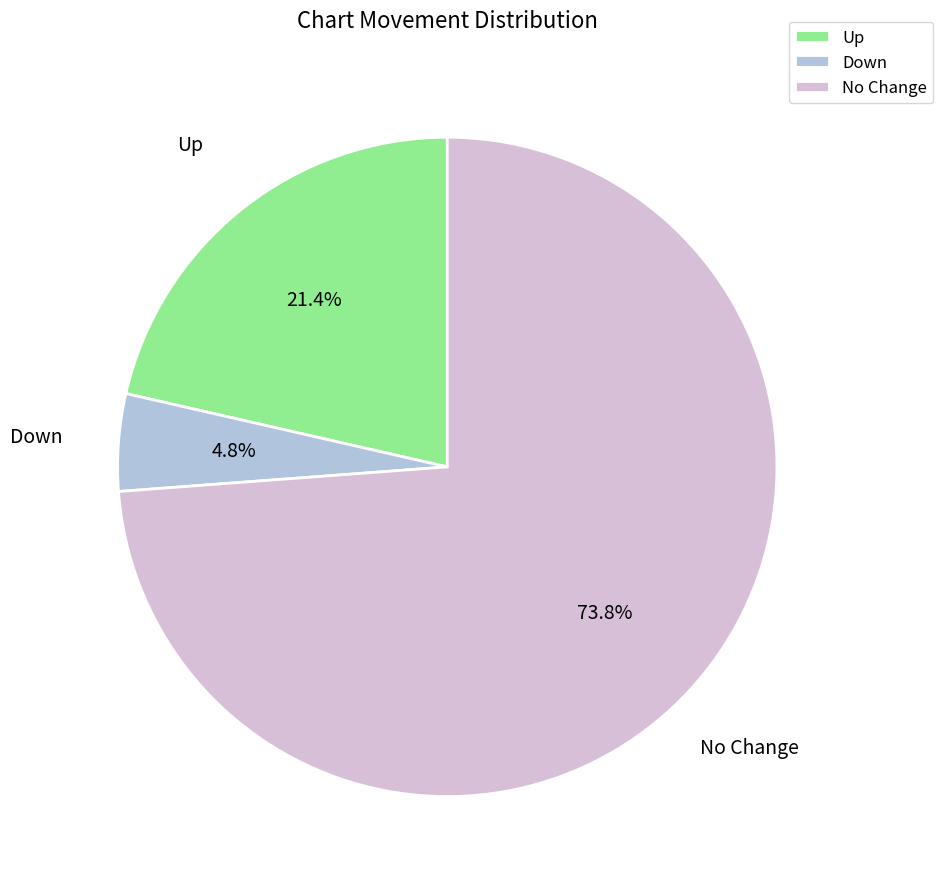

Between Down and Up, which is larger?

Up